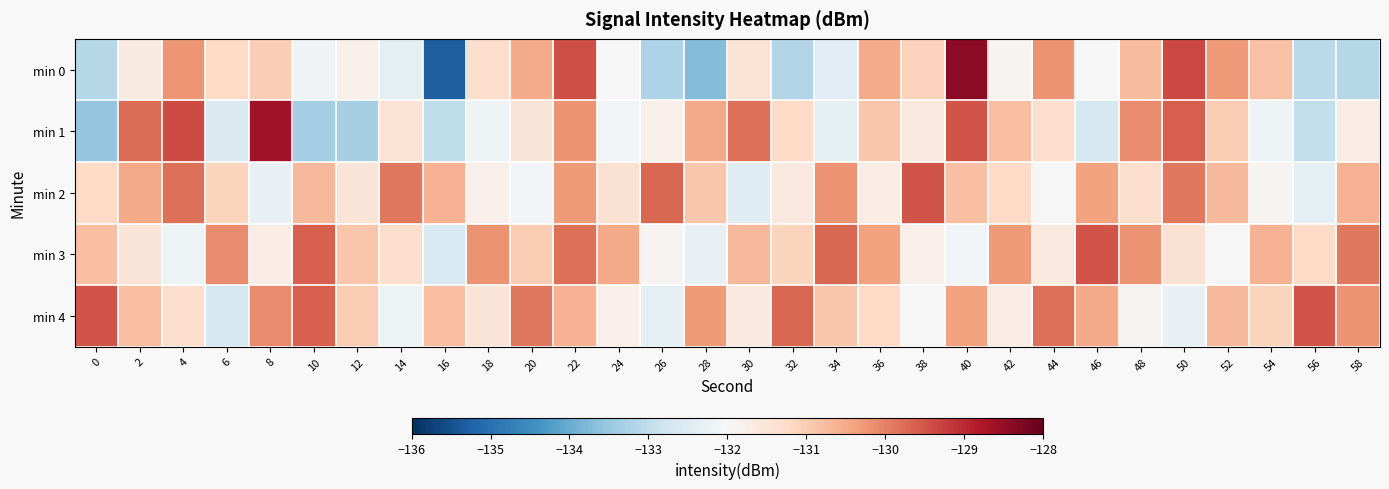

Reading left to right, transcribe all the data shown in this chart.

min 0: 0=-133.1	2=-131.6	4=-130.2	6=-131.2	8=-131.0	10=-132.1	12=-131.8	14=-132.4	16=-135.3	18=-131.3	20=-130.5	22=-129.4	24=-132.0	26=-133.2	28=-133.7	30=-131.4	32=-133.2	34=-132.4	36=-130.5	38=-131.1	40=-128.4	42=-131.9	44=-130.2	46=-132.0	48=-130.7	50=-129.4	52=-130.3	54=-130.8	56=-133.1	58=-133.1
min 1: 0=-133.6	2=-129.8	4=-129.4	6=-132.6	8=-128.7	10=-133.4	12=-133.3	14=-131.4	16=-133.0	18=-132.2	20=-131.5	22=-130.2	24=-132.1	26=-131.8	28=-130.5	30=-129.8	32=-131.2	34=-132.4	36=-130.9	38=-131.6	40=-129.5	42=-130.8	44=-131.3	46=-132.7	48=-130.1	50=-129.6	52=-131.0	54=-132.2	56=-133.0	58=-131.7
min 2: 0=-131.2	2=-130.5	4=-129.8	6=-131.1	8=-132.3	10=-130.7	12=-131.5	14=-129.9	16=-130.6	18=-131.8	20=-132.1	22=-130.3	24=-131.4	26=-129.7	28=-130.9	30=-132.5	32=-131.6	34=-130.2	36=-131.7	38=-129.5	40=-130.8	42=-131.2	44=-132.0	46=-130.4	48=-131.3	50=-129.9	52=-130.7	54=-131.9	56=-132.4	58=-130.6
min 3: 0=-130.8	2=-131.5	4=-132.2	6=-130.1	8=-131.7	10=-129.6	12=-130.9	14=-131.3	16=-132.6	18=-130.2	20=-131.0	22=-129.8	24=-130.5	26=-131.9	28=-132.3	30=-130.7	32=-131.1	34=-129.7	36=-130.4	38=-131.8	40=-132.1	42=-130.3	44=-131.6	46=-129.5	48=-130.2	50=-131.4	52=-132.0	54=-130.6	56=-131.2	58=-129.9
min 4: 0=-129.5	2=-130.8	4=-131.3	6=-132.7	8=-130.1	10=-129.6	12=-131.0	14=-132.2	16=-130.8	18=-131.5	20=-129.9	22=-130.6	24=-131.8	26=-132.4	28=-130.3	30=-131.6	32=-129.7	34=-130.9	36=-131.2	38=-132.0	40=-130.4	42=-131.7	44=-129.8	46=-130.5	48=-131.9	50=-132.3	52=-130.7	54=-131.1	56=-129.5	58=-130.2